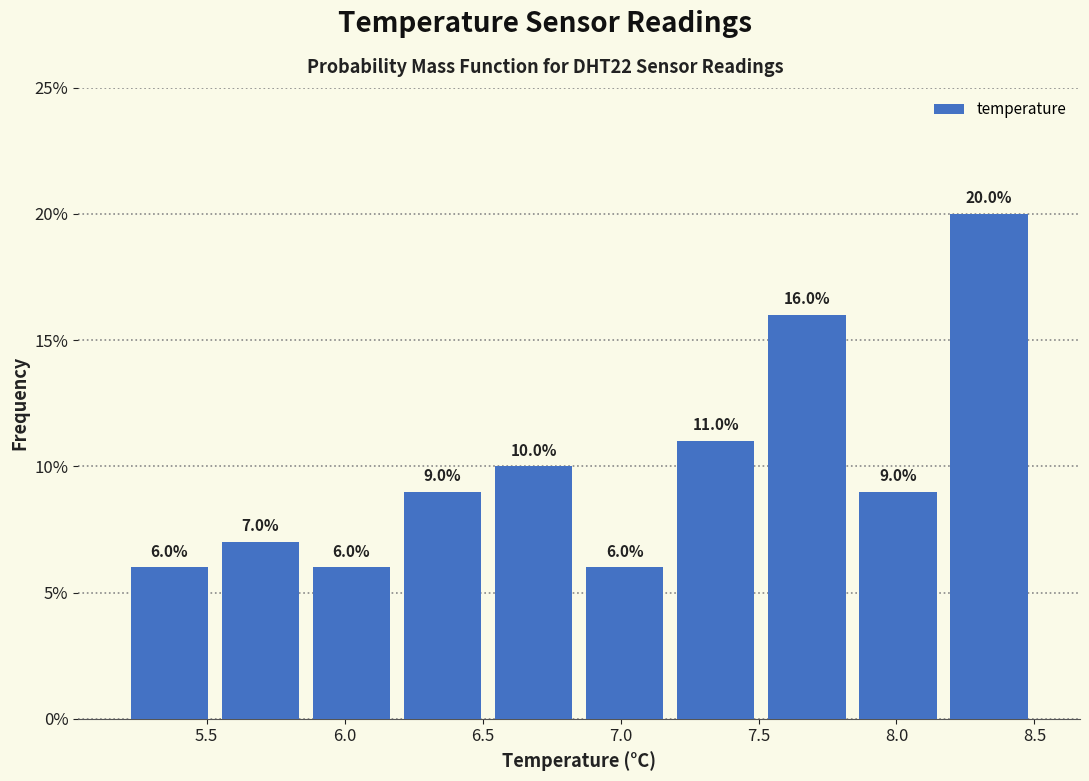

What is the height of the bar covering 6.85 to 7.18 on the x-axis? The bar edges are not printed on the chart, so give them approximately, as read against the axis.

6.0